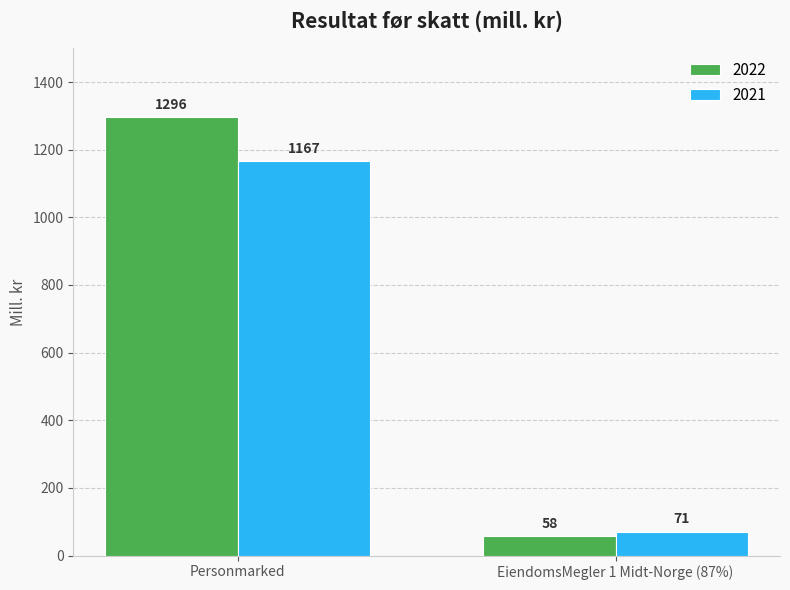

What is the average value of the 2022 series?

677